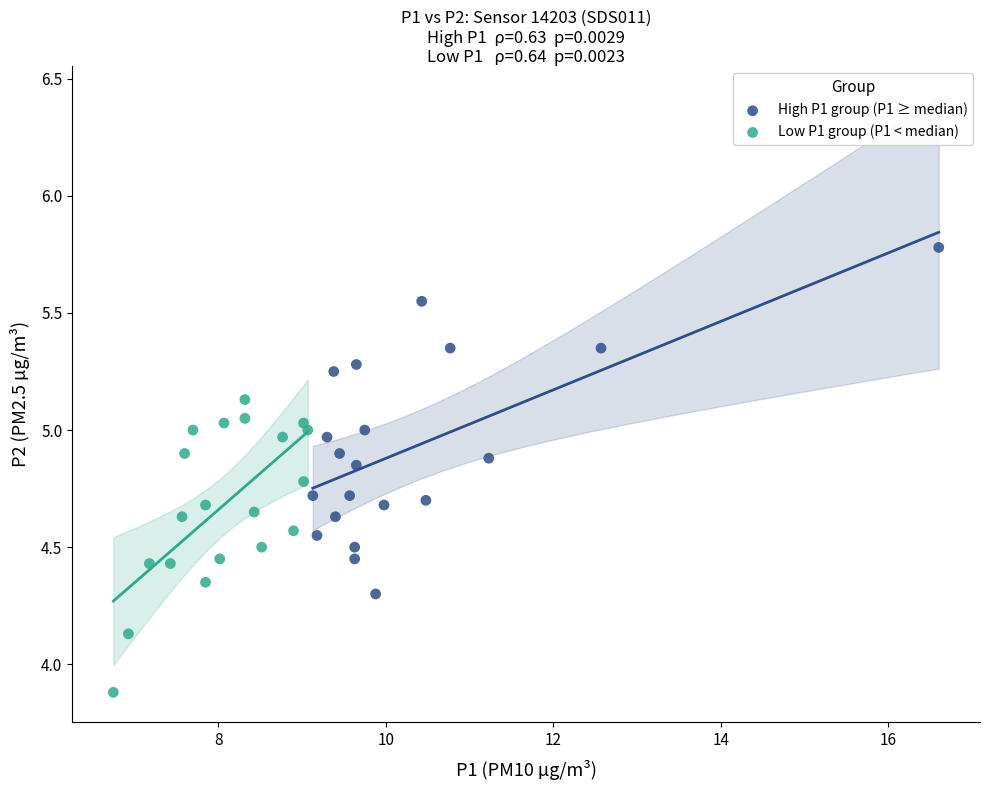

Which series contains the lowest Y value?

Low P1 group (P1 < median)